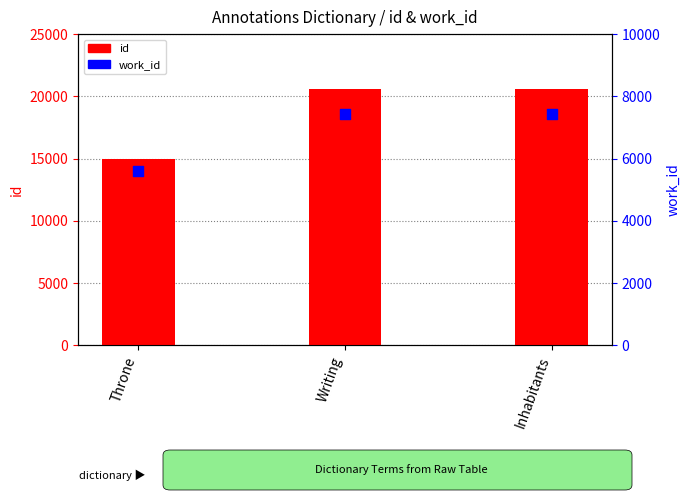

What is the total value across all series at Inhabitants?

28069